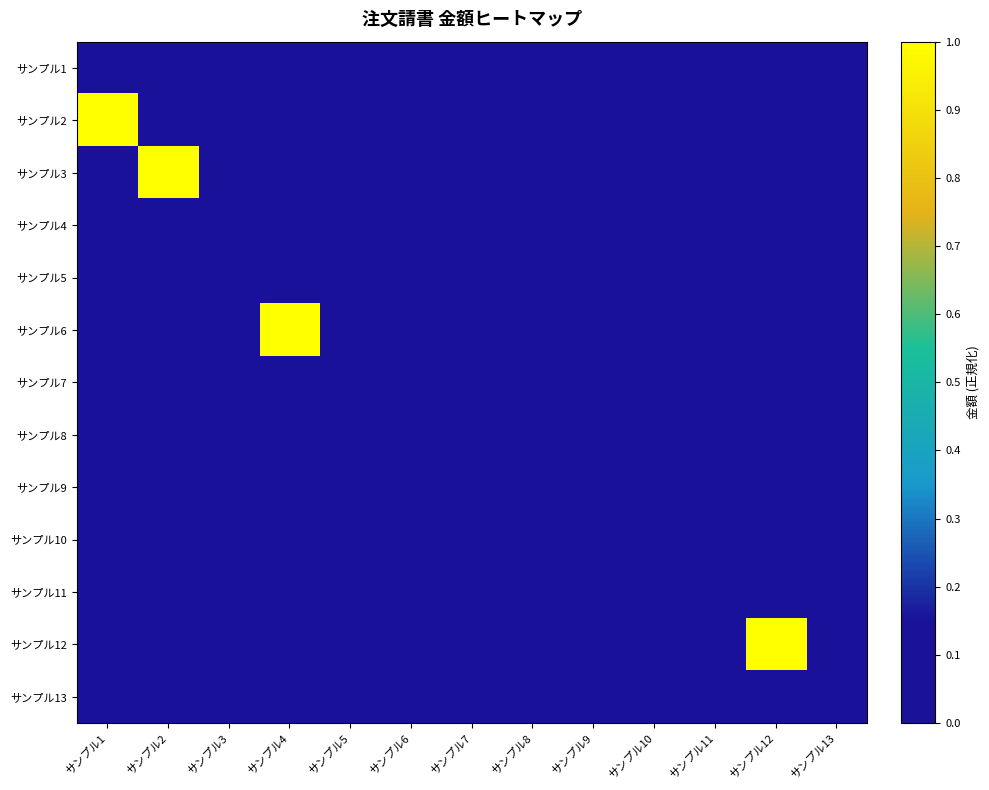

Reading right to left, what are all the values shown in this chart?

サンプル1: サンプル13=0	サンプル12=0	サンプル11=0	サンプル10=0	サンプル9=0	サンプル8=0	サンプル7=0	サンプル6=0	サンプル5=0	サンプル4=0	サンプル3=0	サンプル2=0	サンプル1=0
サンプル2: サンプル13=0	サンプル12=0	サンプル11=0	サンプル10=0	サンプル9=0	サンプル8=0	サンプル7=0	サンプル6=0	サンプル5=0	サンプル4=0	サンプル3=0	サンプル2=0	サンプル1=1
サンプル3: サンプル13=0	サンプル12=0	サンプル11=0	サンプル10=0	サンプル9=0	サンプル8=0	サンプル7=0	サンプル6=0	サンプル5=0	サンプル4=0	サンプル3=0	サンプル2=1	サンプル1=0
サンプル4: サンプル13=0	サンプル12=0	サンプル11=0	サンプル10=0	サンプル9=0	サンプル8=0	サンプル7=0	サンプル6=0	サンプル5=0	サンプル4=0	サンプル3=0	サンプル2=0	サンプル1=0
サンプル5: サンプル13=0	サンプル12=0	サンプル11=0	サンプル10=0	サンプル9=0	サンプル8=0	サンプル7=0	サンプル6=0	サンプル5=0	サンプル4=0	サンプル3=0	サンプル2=0	サンプル1=0
サンプル6: サンプル13=0	サンプル12=0	サンプル11=0	サンプル10=0	サンプル9=0	サンプル8=0	サンプル7=0	サンプル6=0	サンプル5=0	サンプル4=1	サンプル3=0	サンプル2=0	サンプル1=0
サンプル7: サンプル13=0	サンプル12=0	サンプル11=0	サンプル10=0	サンプル9=0	サンプル8=0	サンプル7=0	サンプル6=0	サンプル5=0	サンプル4=0	サンプル3=0	サンプル2=0	サンプル1=0
サンプル8: サンプル13=0	サンプル12=0	サンプル11=0	サンプル10=0	サンプル9=0	サンプル8=0	サンプル7=0	サンプル6=0	サンプル5=0	サンプル4=0	サンプル3=0	サンプル2=0	サンプル1=0
サンプル9: サンプル13=0	サンプル12=0	サンプル11=0	サンプル10=0	サンプル9=0	サンプル8=0	サンプル7=0	サンプル6=0	サンプル5=0	サンプル4=0	サンプル3=0	サンプル2=0	サンプル1=0
サンプル10: サンプル13=0	サンプル12=0	サンプル11=0	サンプル10=0	サンプル9=0	サンプル8=0	サンプル7=0	サンプル6=0	サンプル5=0	サンプル4=0	サンプル3=0	サンプル2=0	サンプル1=0
サンプル11: サンプル13=0	サンプル12=0	サンプル11=0	サンプル10=0	サンプル9=0	サンプル8=0	サンプル7=0	サンプル6=0	サンプル5=0	サンプル4=0	サンプル3=0	サンプル2=0	サンプル1=0
サンプル12: サンプル13=0	サンプル12=1	サンプル11=0	サンプル10=0	サンプル9=0	サンプル8=0	サンプル7=0	サンプル6=0	サンプル5=0	サンプル4=0	サンプル3=0	サンプル2=0	サンプル1=0
サンプル13: サンプル13=0	サンプル12=0	サンプル11=0	サンプル10=0	サンプル9=0	サンプル8=0	サンプル7=0	サンプル6=0	サンプル5=0	サンプル4=0	サンプル3=0	サンプル2=0	サンプル1=0